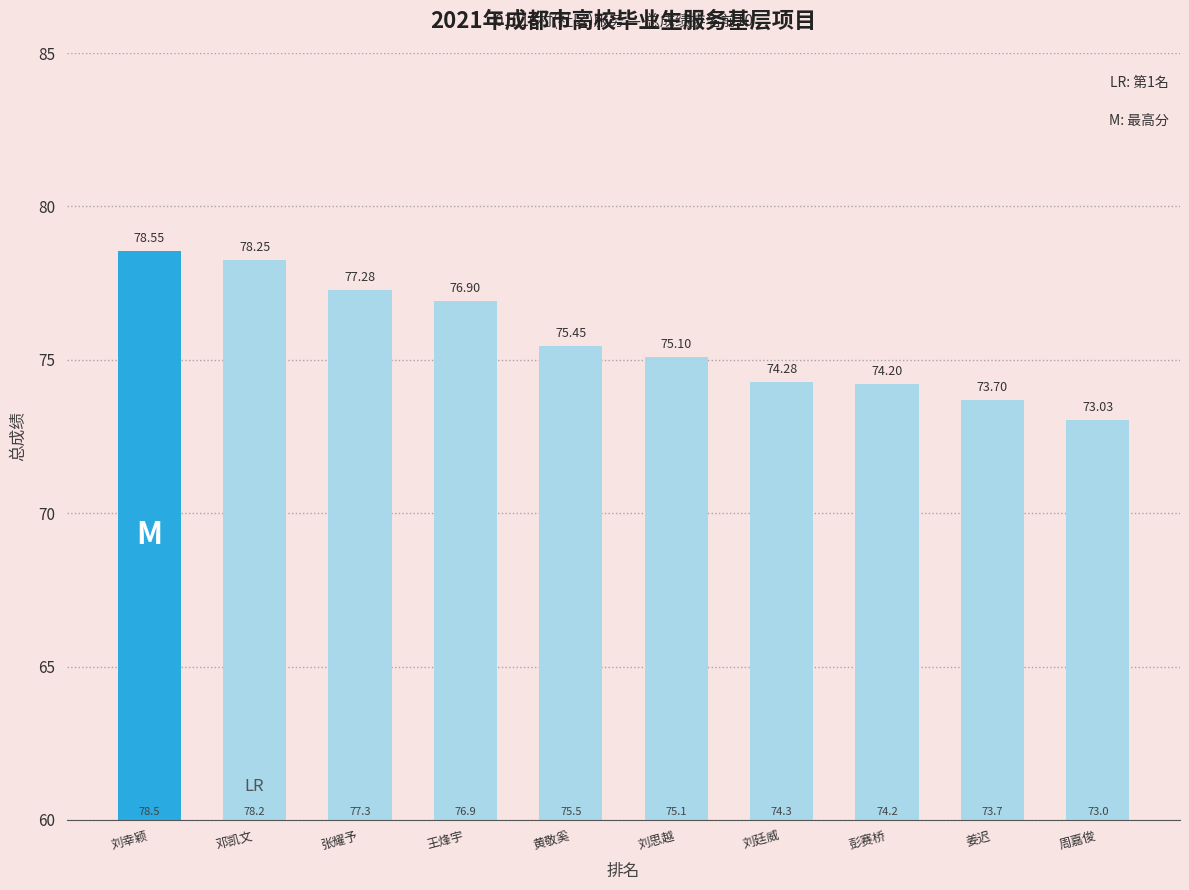

Rank the categories by value from highest to lowest.

刘幸颖, 邓凯文, 张耀予, 王烽宇, 黄敬奚, 刘思越, 刘廷威, 彭赛桥, 姜迟, 周嘉俊